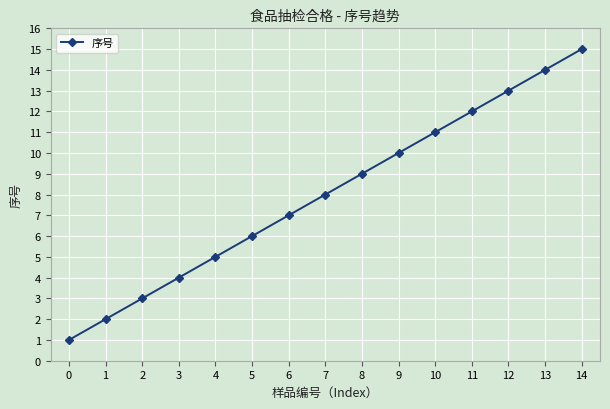

List the labels in order of value, largest first.

14, 13, 12, 11, 10, 9, 8, 7, 6, 5, 4, 3, 2, 1, 0